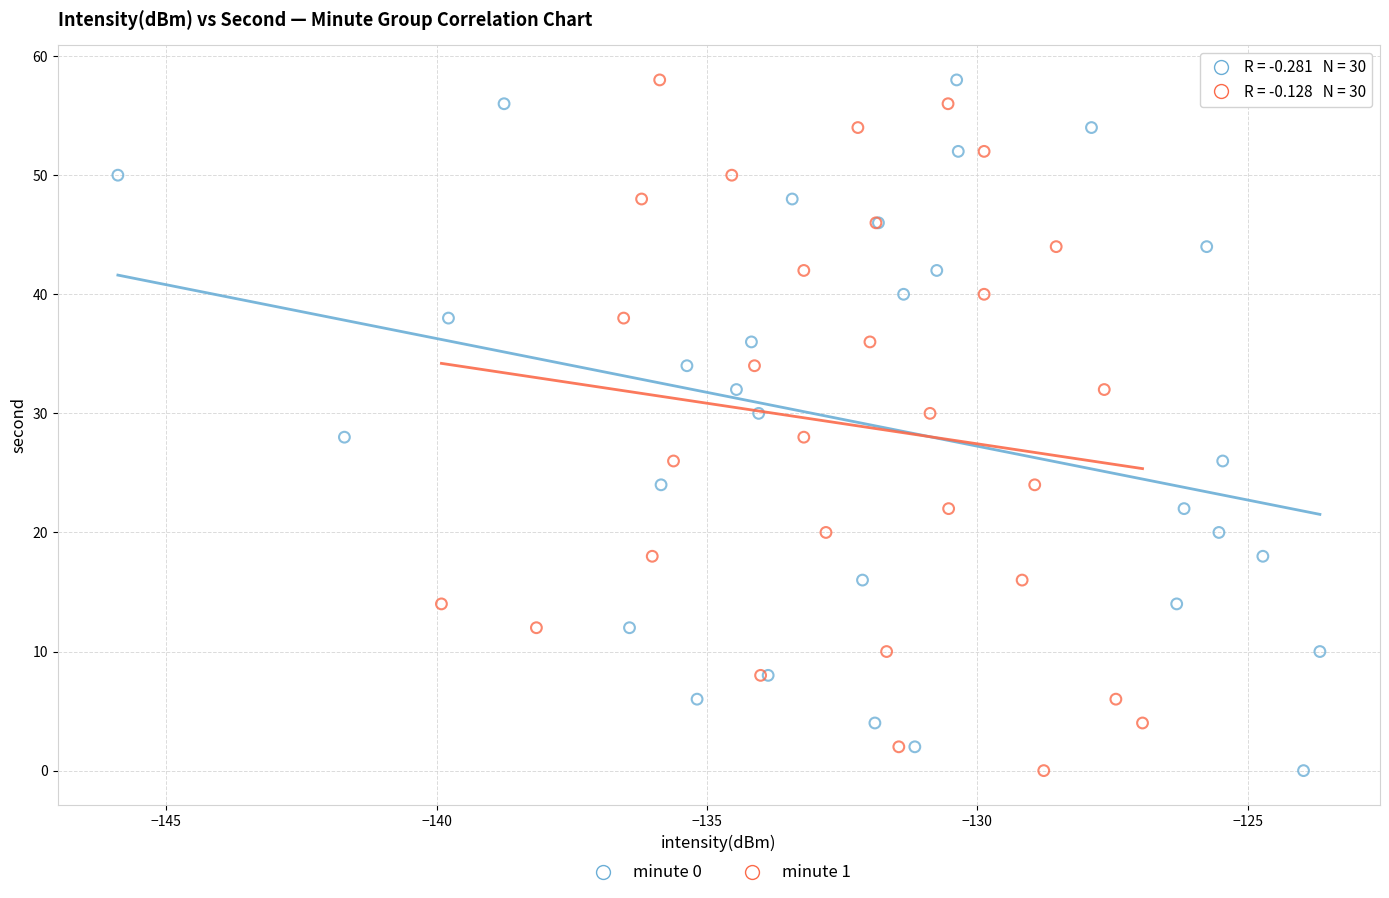

What are all the series names shown in the legend?

minute 0, minute 1